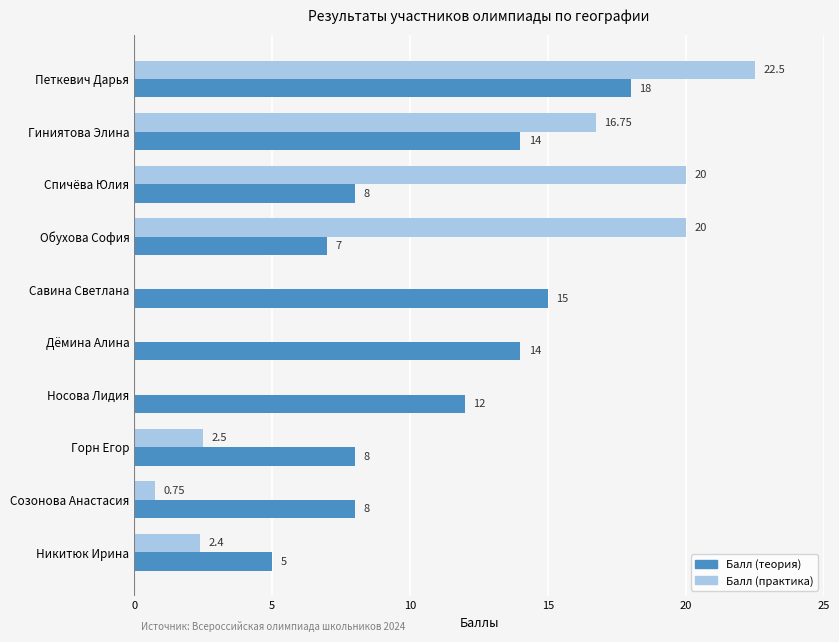

Which series has the largest total across all categories?

Балл (теория)